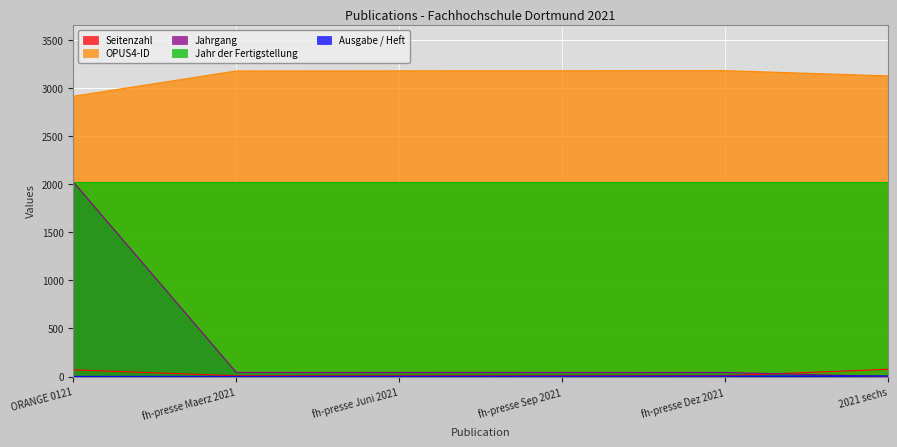

What is the difference between the second highest and minimum values in the Ausgabe / Heft series?

3